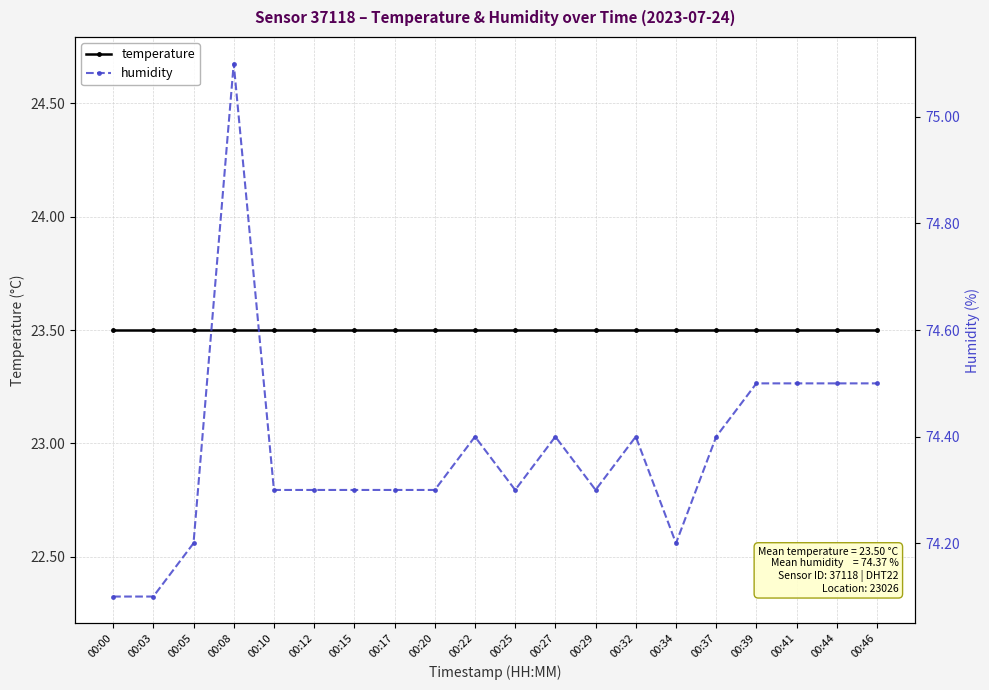

At which label is humidity closest to 74?

00:00